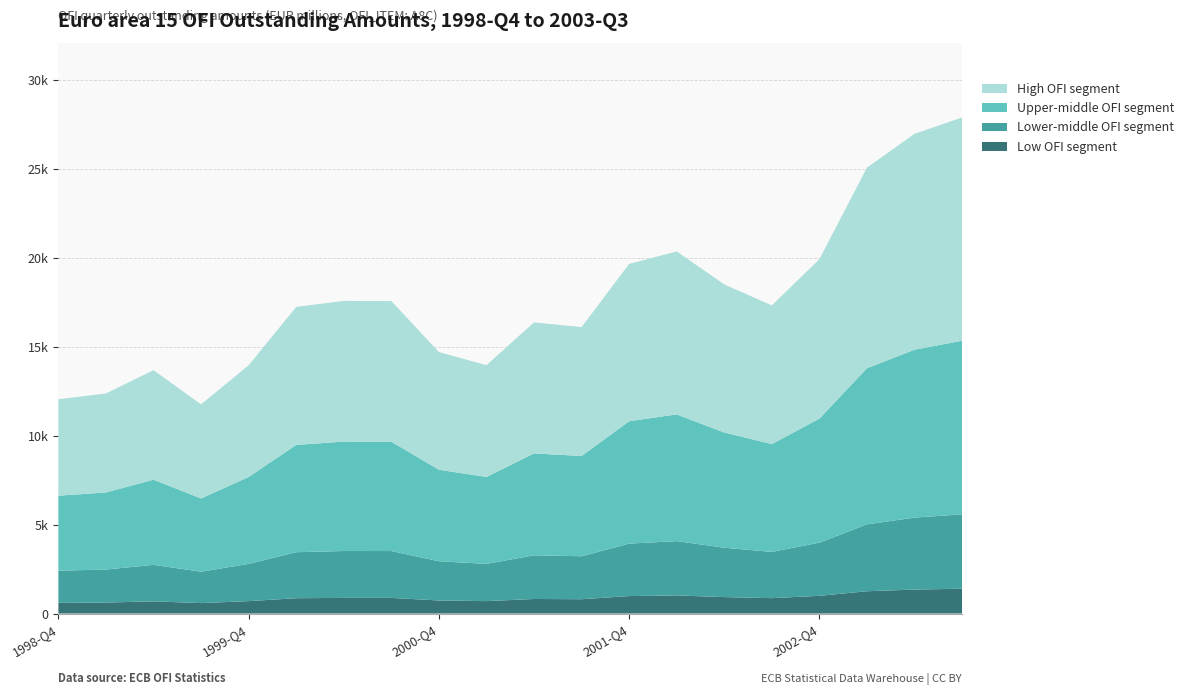

Reading left to right, list all the values displayed in this chart.

OBS_VALUE: 12054.8	12380.1	13690.9	11768.3	13965.4	17248.3	17586.7	17578.6	14708.5	13971.9	16377.3	16113.3	19666.0	20370.2	18514.8	17332.2	19932.2	25084.2	26984.2	27905.6
UNIT_MULT_scaled: 6.0	6.0	6.0	6.0	6.0	6.0	6.0	6.0	6.0	6.0	6.0	6.0	6.0	6.0	6.0	6.0	6.0	6.0	6.0	6.0
DECIMALS_scaled: 3.0	3.0	3.0	3.0	3.0	3.0	3.0	3.0	3.0	3.0	3.0	3.0	3.0	3.0	3.0	3.0	3.0	3.0	3.0	3.0
BS_COUNT_SECTOR_val: 0.0	0.0	0.0	0.0	0.0	0.0	0.0	0.0	0.0	0.0	0.0	0.0	0.0	0.0	0.0	0.0	0.0	0.0	0.0	0.0